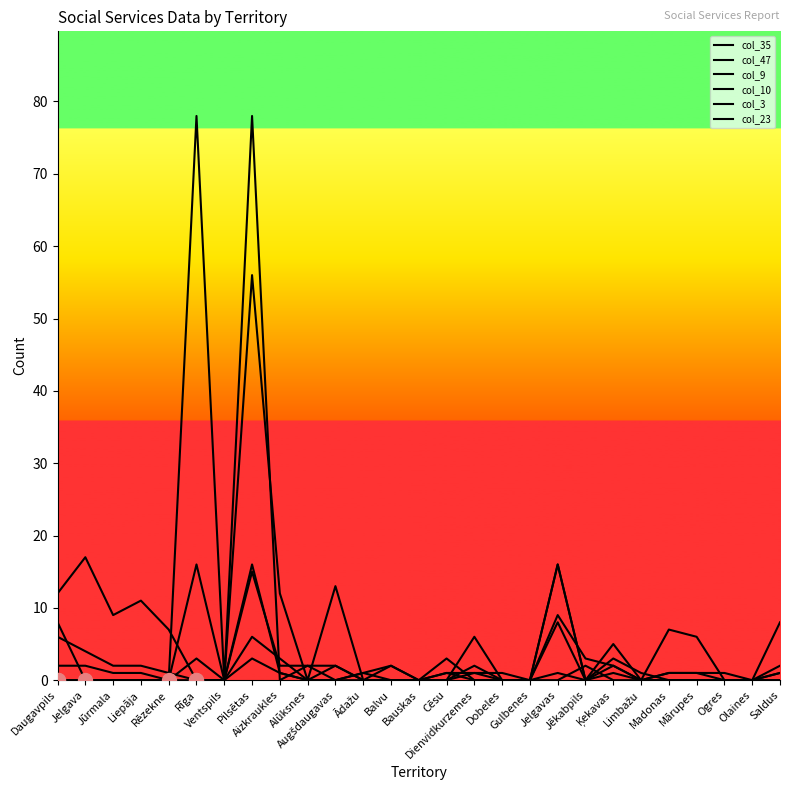

True or false: col_47 has more than 0 interior local peaks.

True